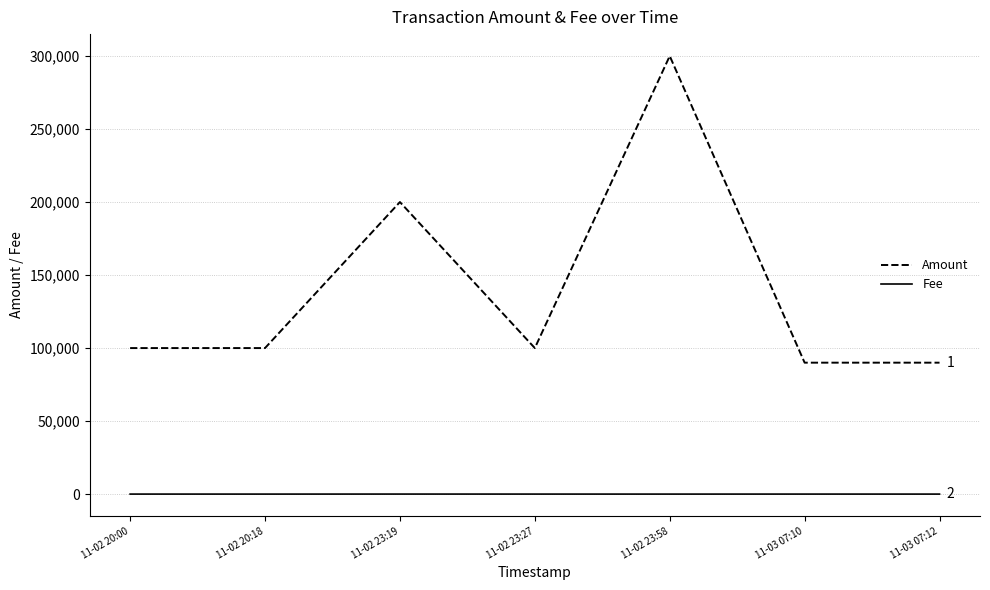

Which series has the largest total across all categories?

Amount